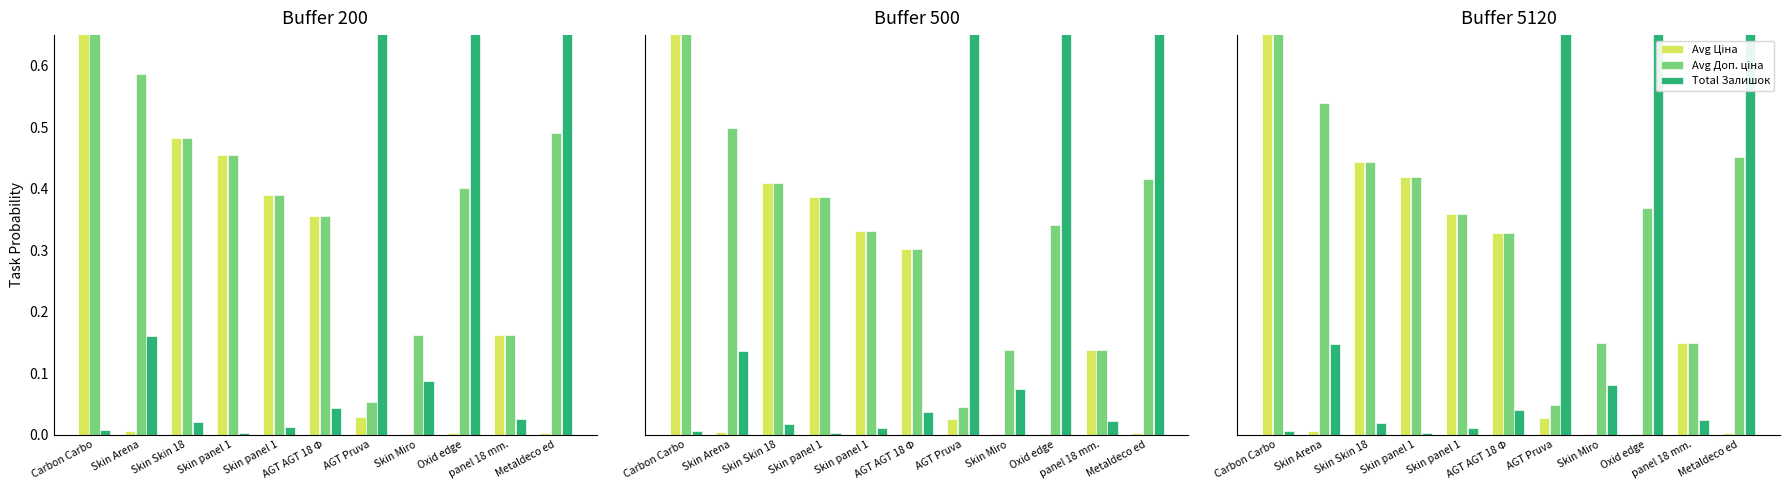

Which category has the lowest value in the Avg Ціна series?

Skin Miro